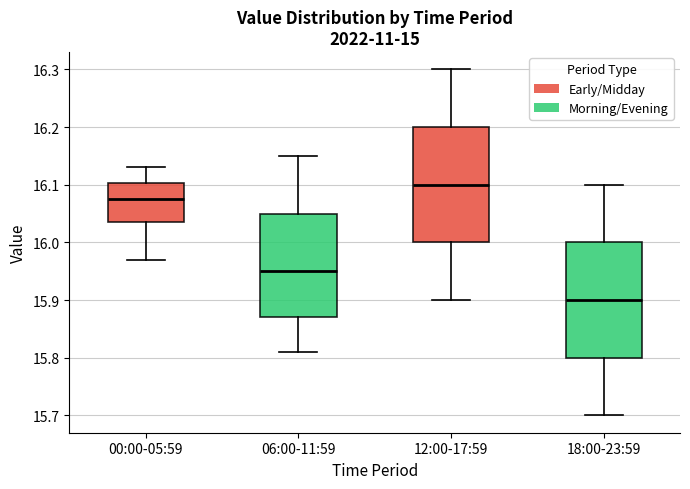

Which box's median line is the lowest?

18:00-23:59